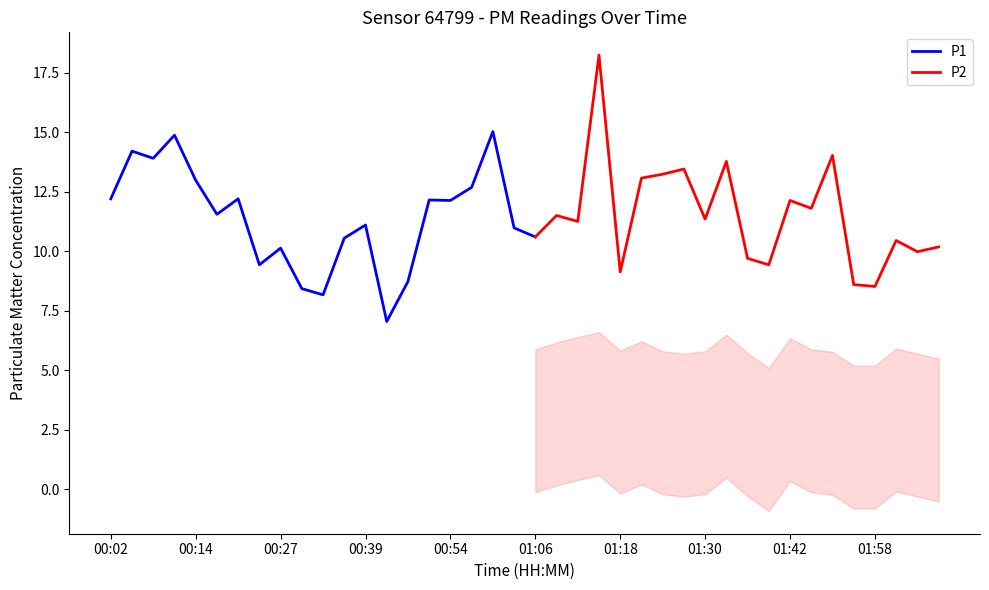

What are all the series names shown in the legend?

P1, P2